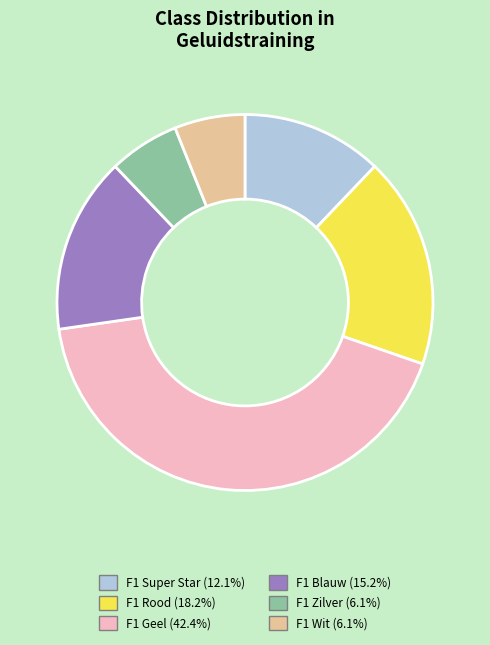

Is there any slice that represents more than half of the pie?

No